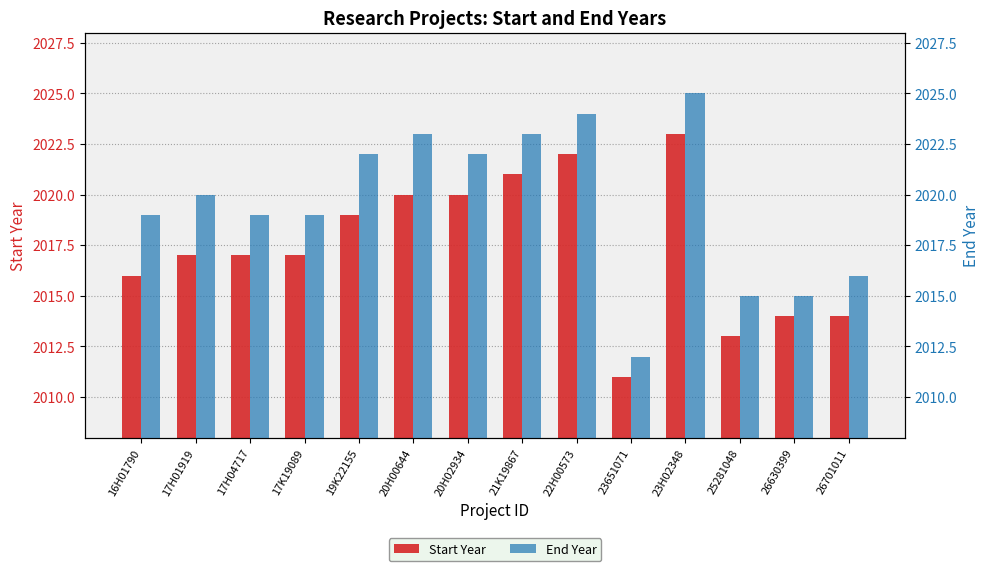

The End Year series shows 2020 at 17H01919. True or false?

True